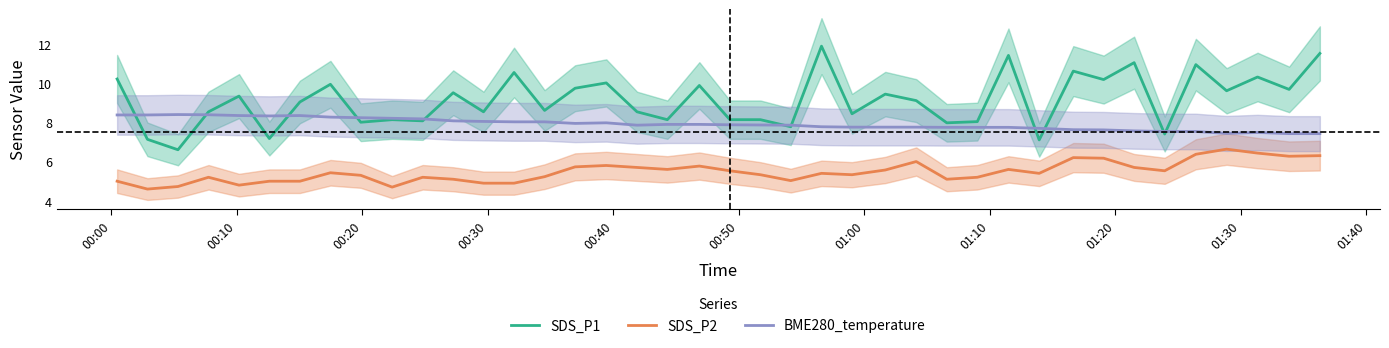

What is the highest value of the BME280_temperature series?

8.4